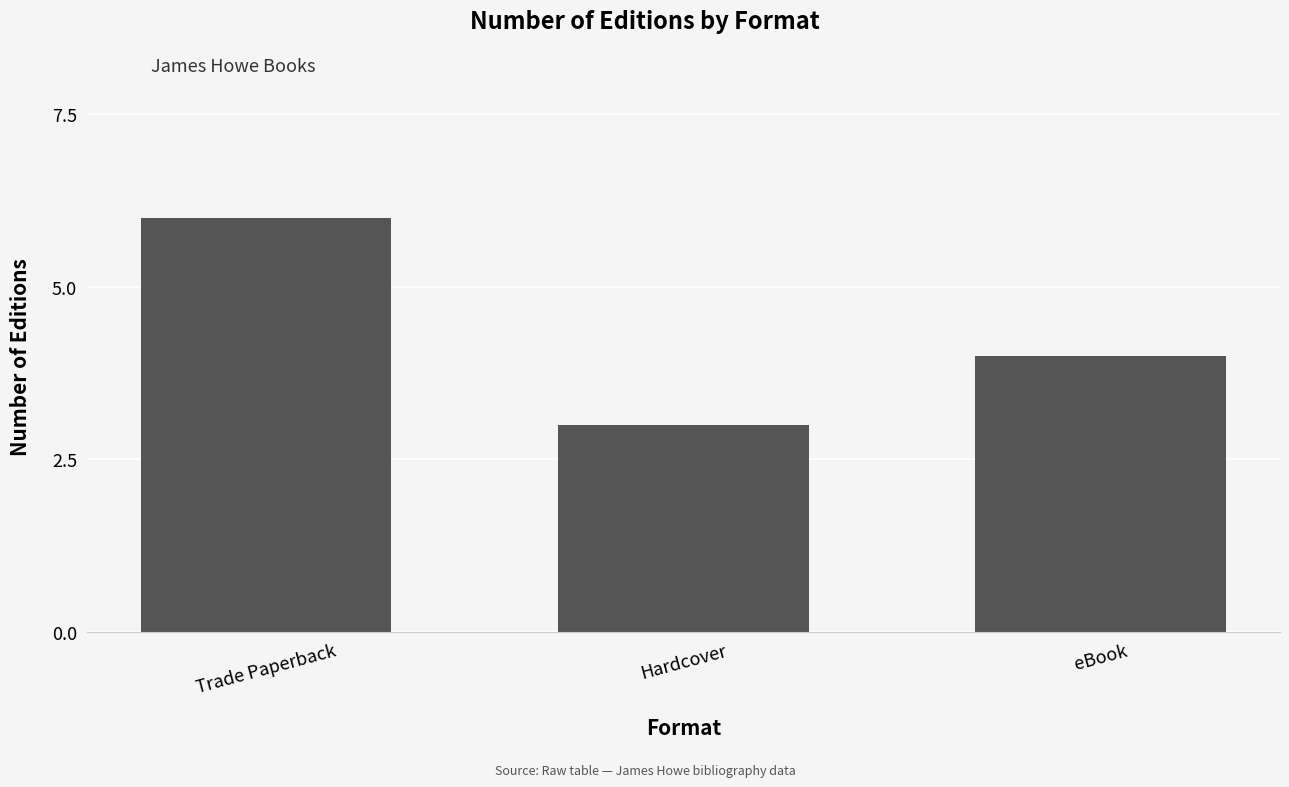

What is the value of the 3rd bar from the left?

4